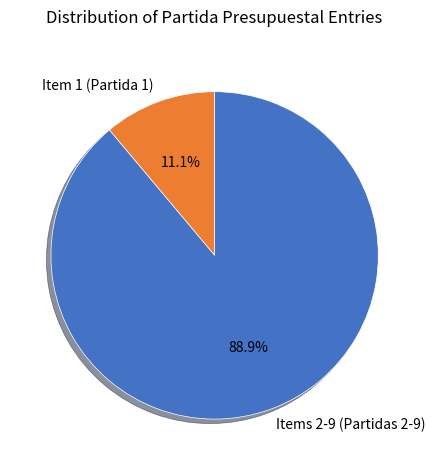

Which category has the smallest portion of the pie?

Item 1 (Partida 1)